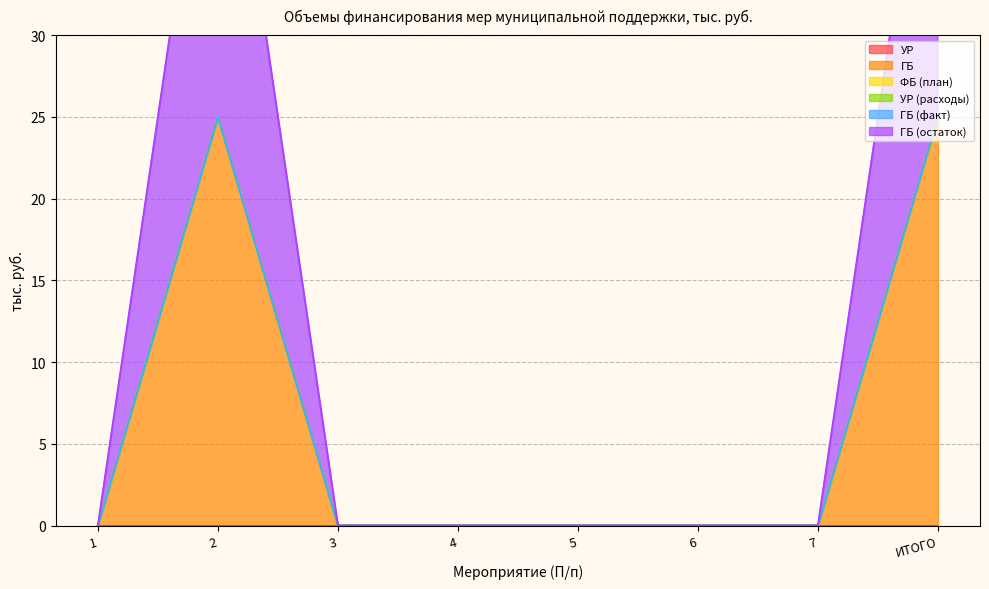

Reading right to left, list all the values displayed in this chart.

УР: ИТОГО=0	7=0	6=0	5=0	4=0	3=0	2=0	1=0
ГБ: ИТОГО=25	7=0	6=0	5=0	4=0	3=0	2=25	1=0
ФБ (план): ИТОГО=0	7=0	6=0	5=0	4=0	3=0	2=0	1=0
УР (расходы): ИТОГО=0	7=0	6=0	5=0	4=0	3=0	2=0	1=0
ГБ (факт): ИТОГО=0	7=0	6=0	5=0	4=0	3=0	2=0	1=0
ГБ (остаток): ИТОГО=25	7=0	6=0	5=0	4=0	3=0	2=25	1=0